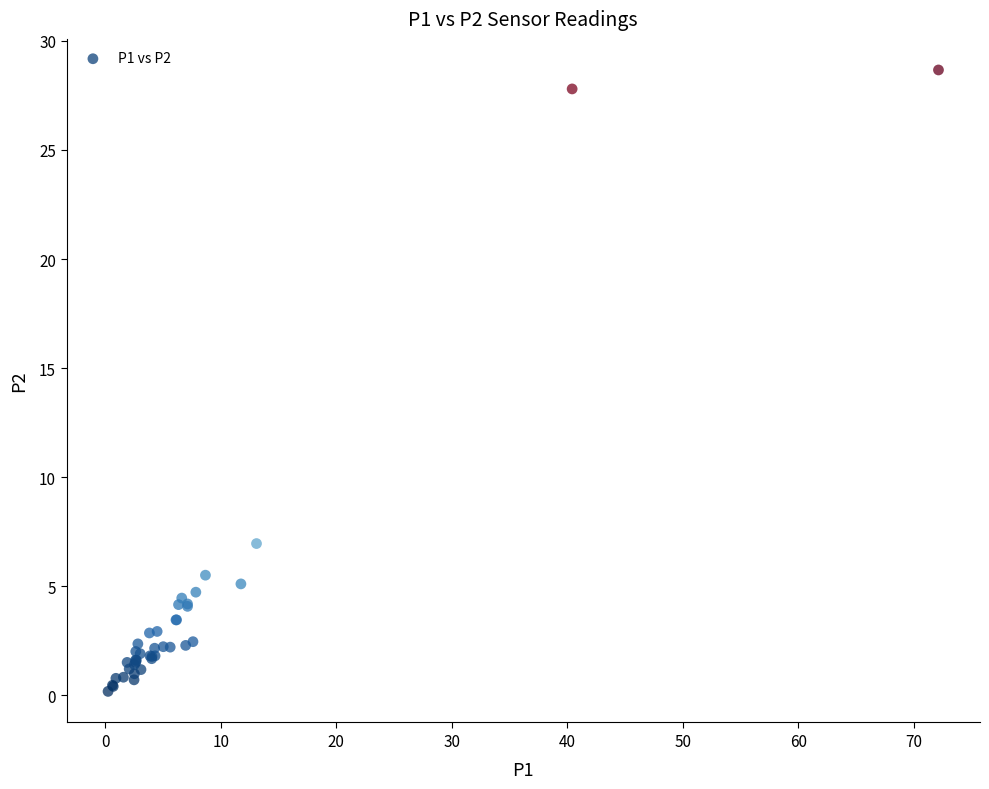

What Y value in the scatter plot is closest to 14?

7.0